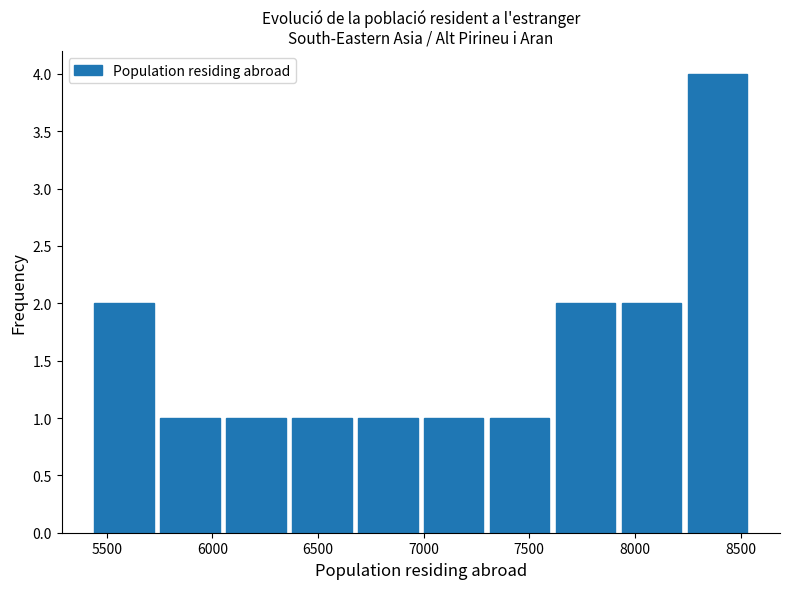

How tall is the bar that spans 6650 to 7000 on the x-axis? Neither the bar edges nor the heights are printed on the chart, so give them approximately, as read against the axes.

1